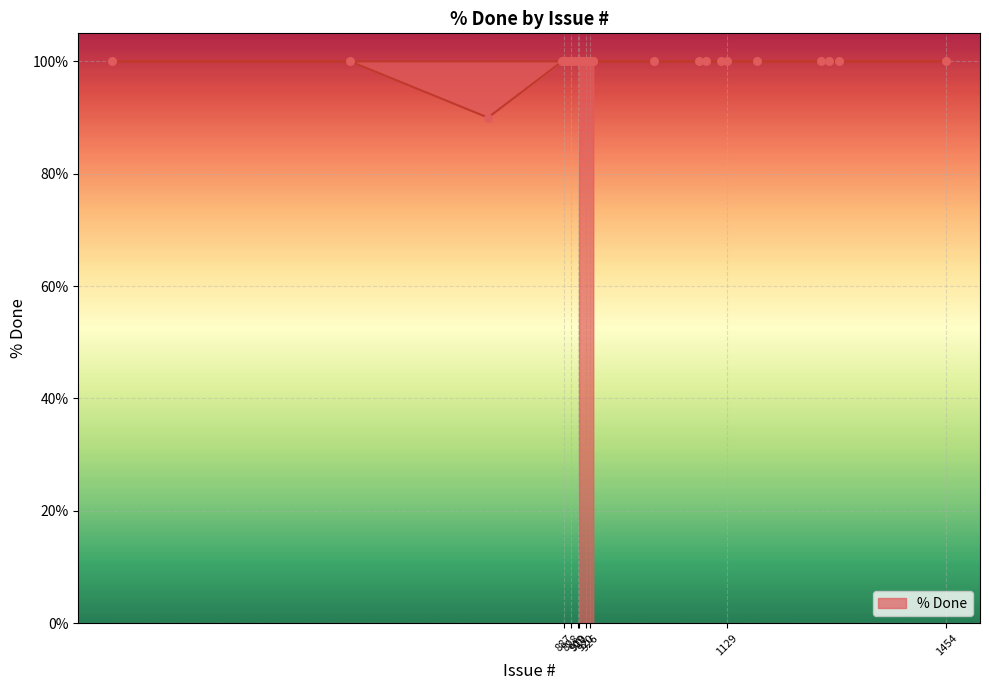

What is the ratio of the value at 924 to the value at 898?

1.0